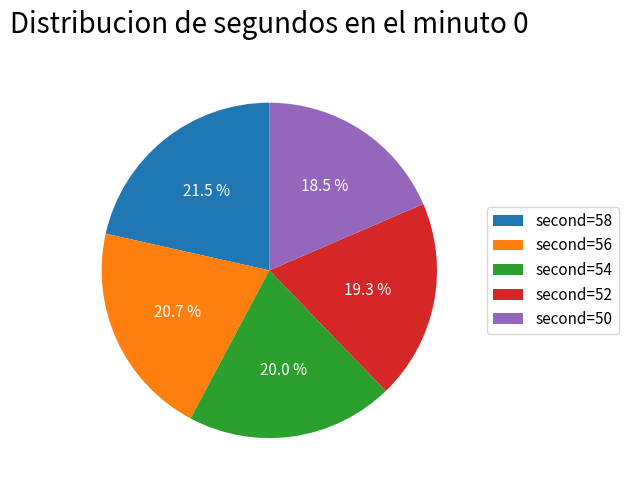

Which category has the smallest portion of the pie?

second=50